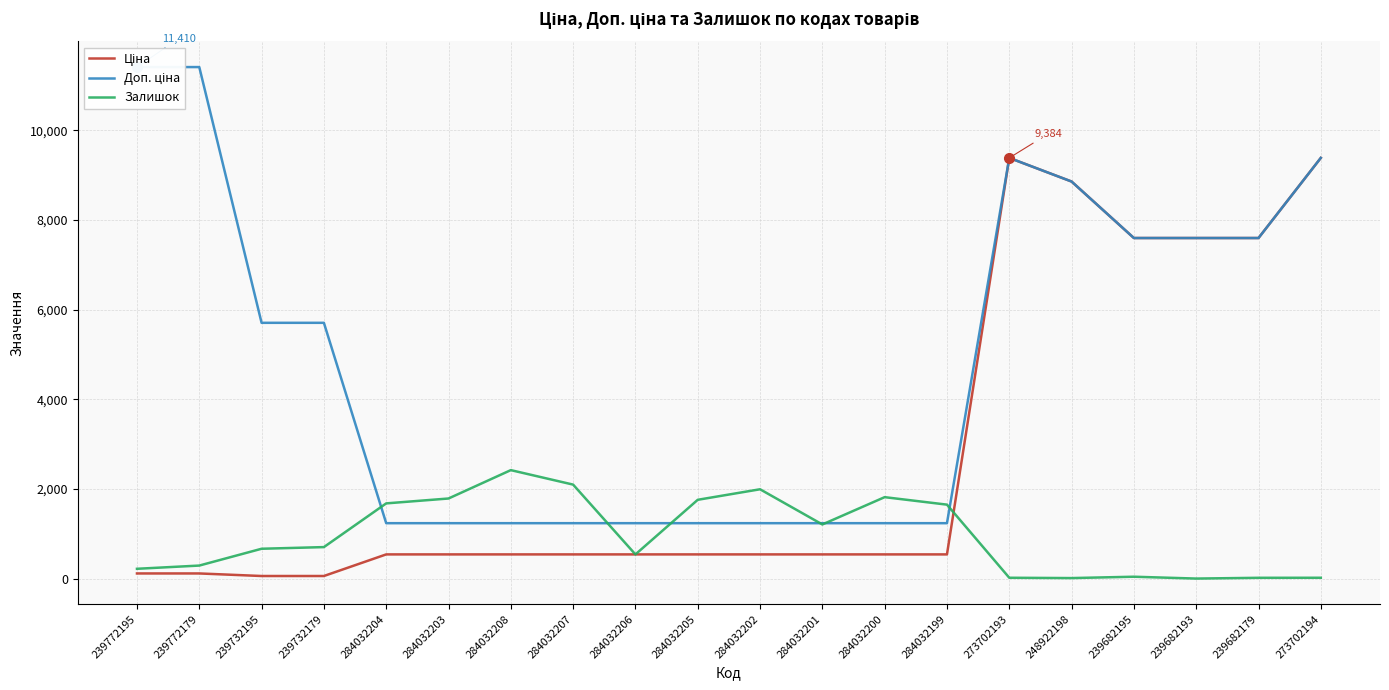

What is the difference between the highest and lowest values at 284032202?

1453.0